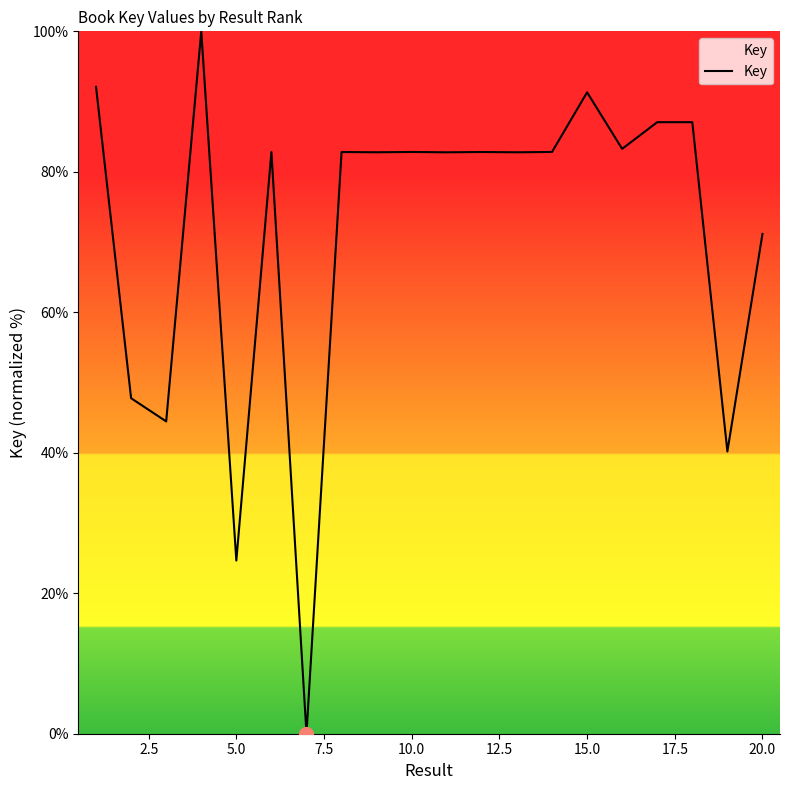

What is the greatest value displayed?

100.0